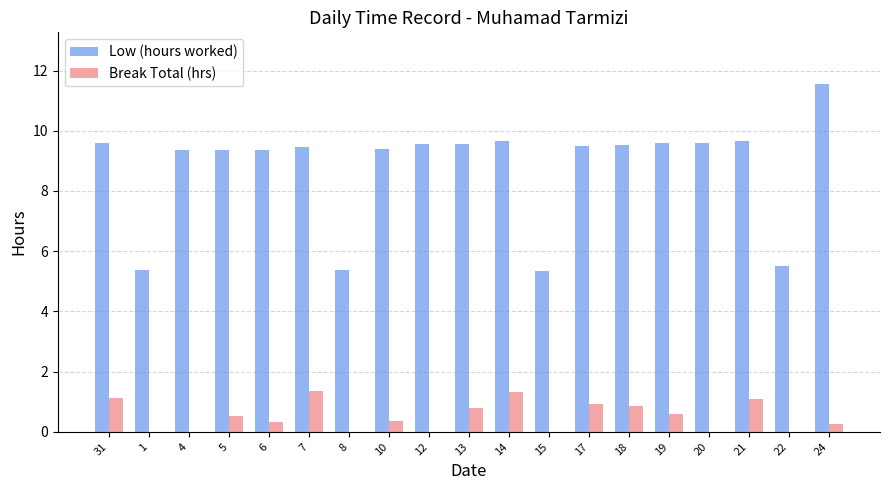

What is the average value of the Low (hours worked) series?

8.8